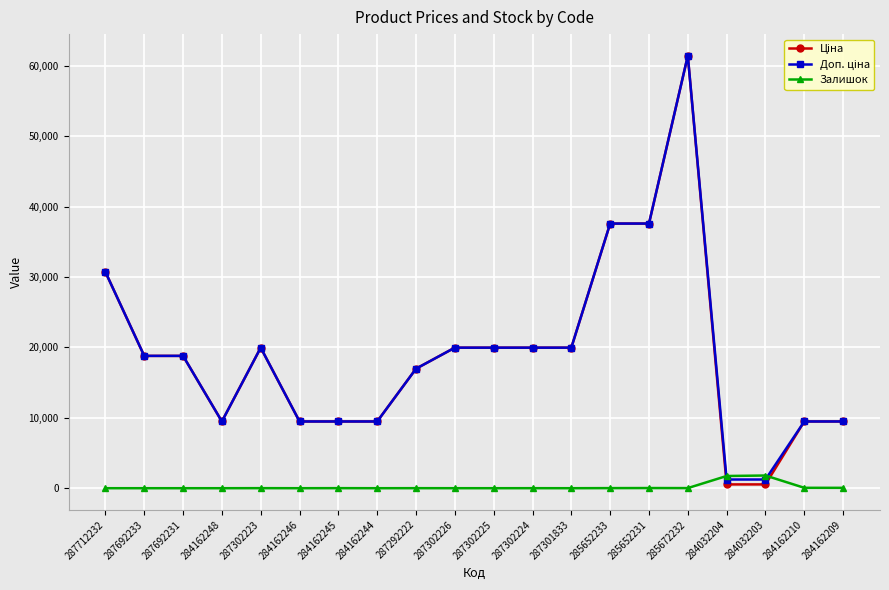

At how many categories does at least one series exceed 35225?

3